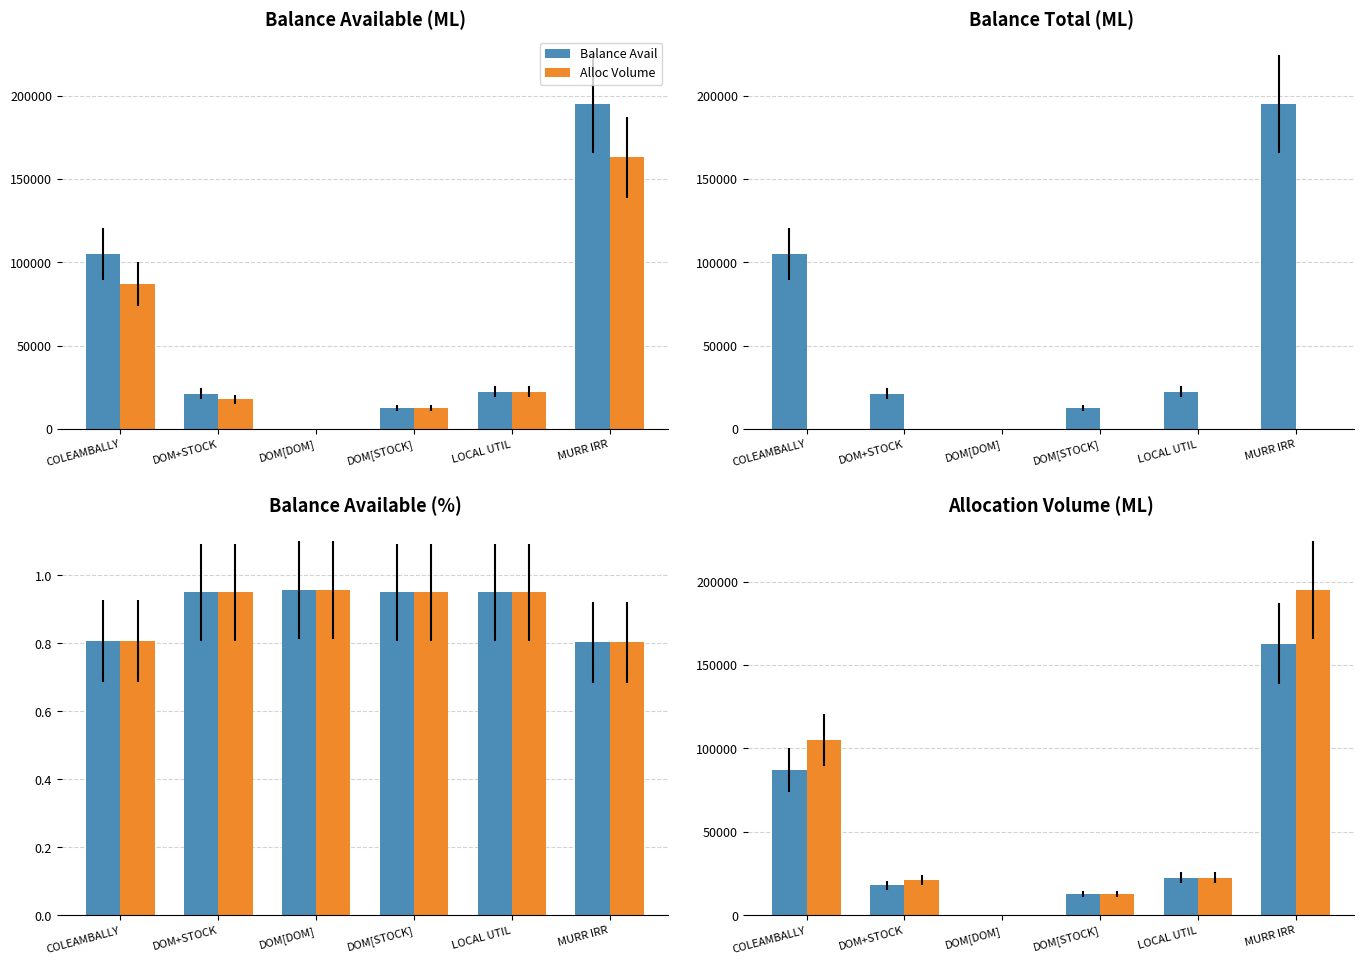

What is the average value of the Alloc Volume series?

50523.5